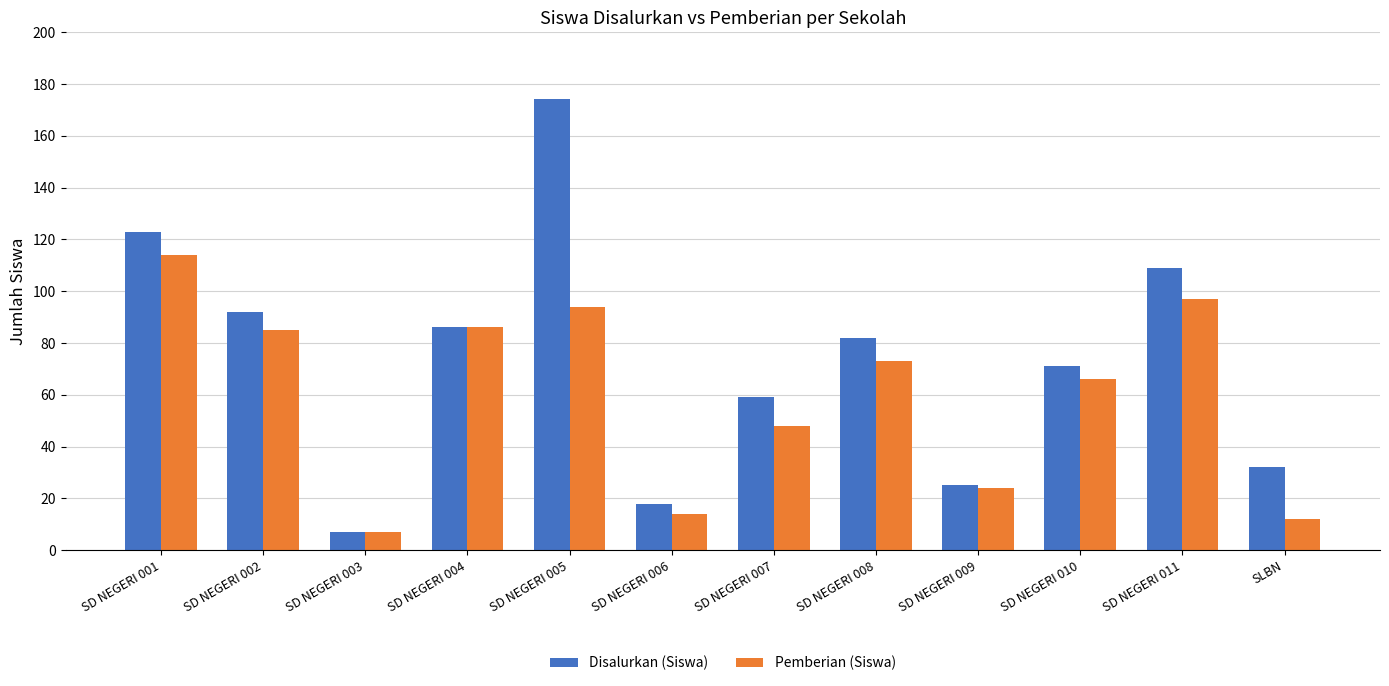

Rank the series at SD NEGERI 006 from highest to lowest value.

Disalurkan (Siswa), Pemberian (Siswa)